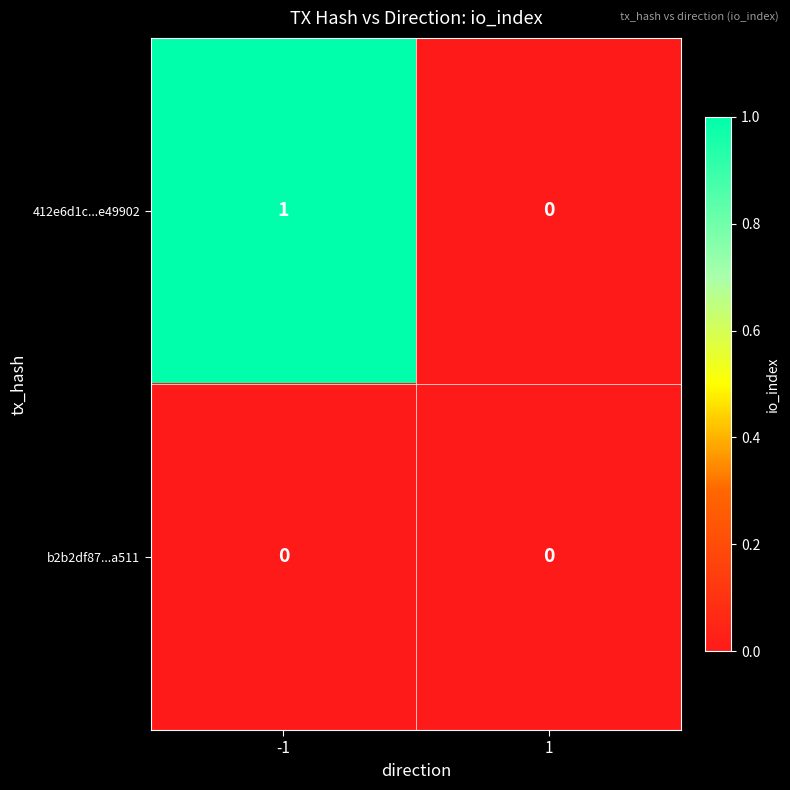

Which series has the largest total across all categories?

412e6d1c...e49902